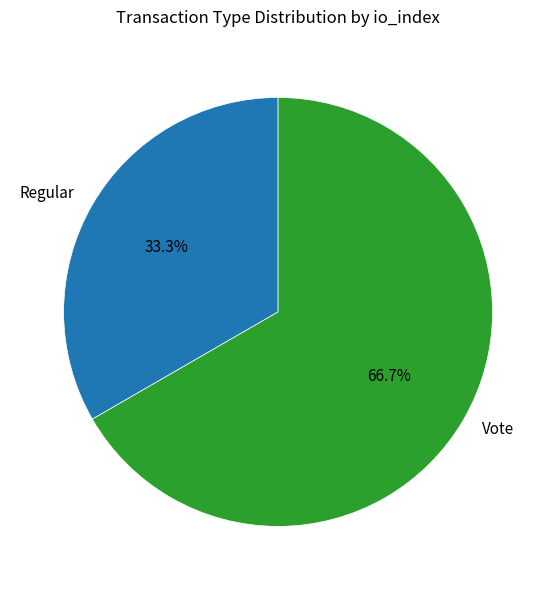

Do Vote and Regular together represent more than half of the pie?

Yes